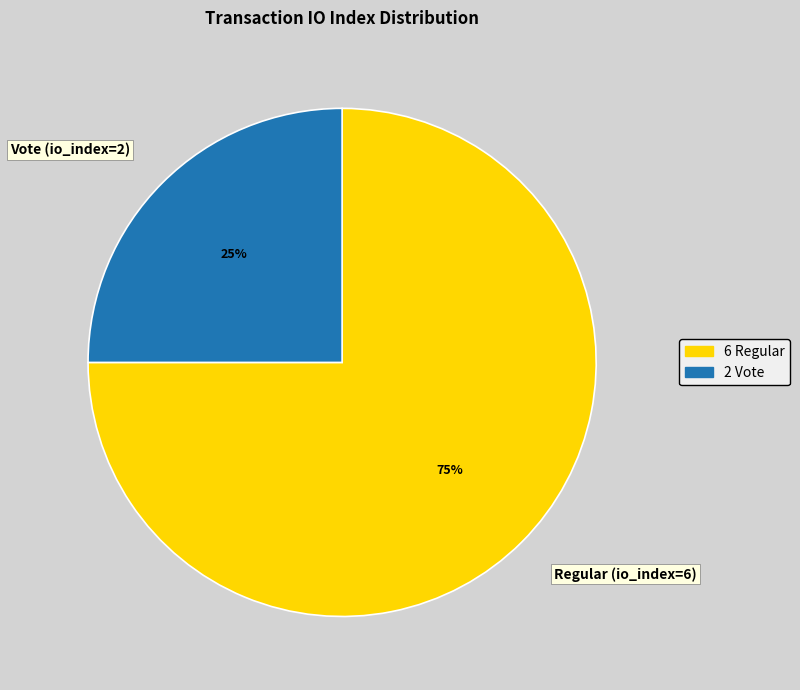

Is there any slice that represents more than half of the pie?

Yes